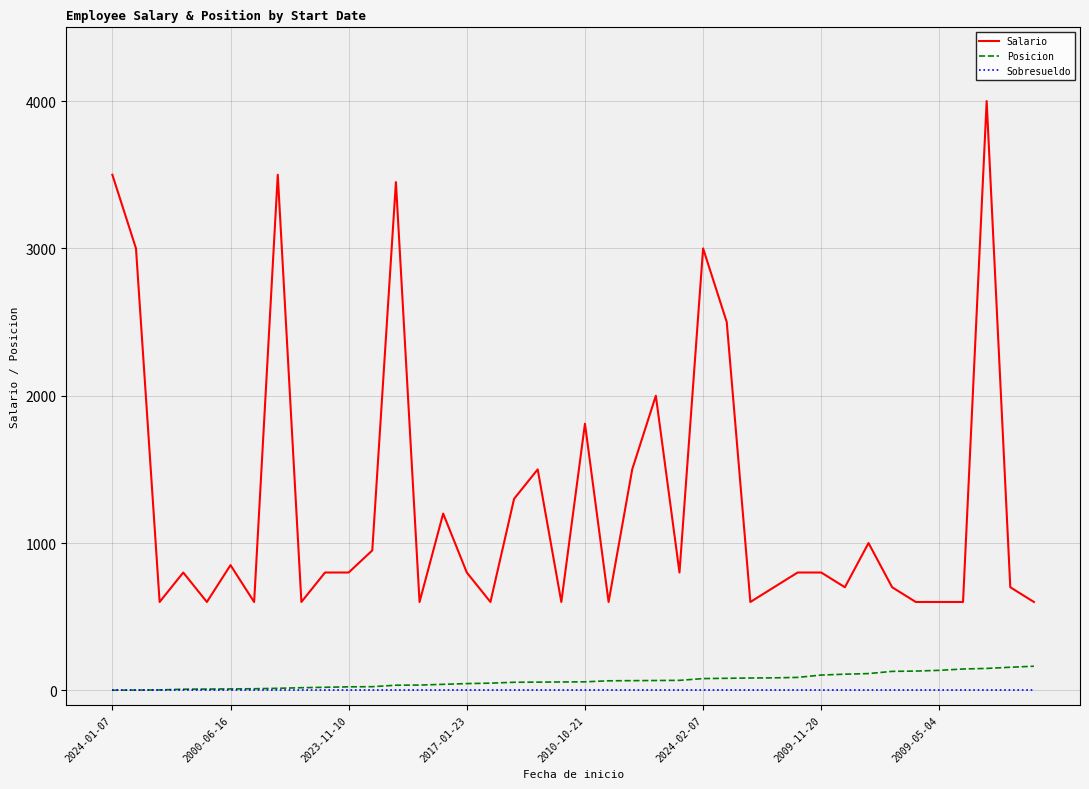

What is the greatest value displayed?

4000